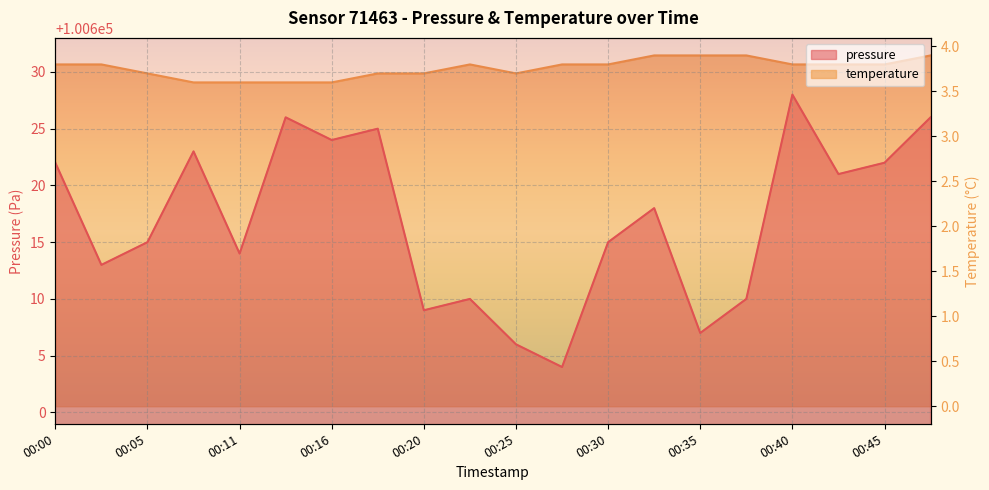

What is the sum of the pressure values at 00:38 and 00:00?

201232.0